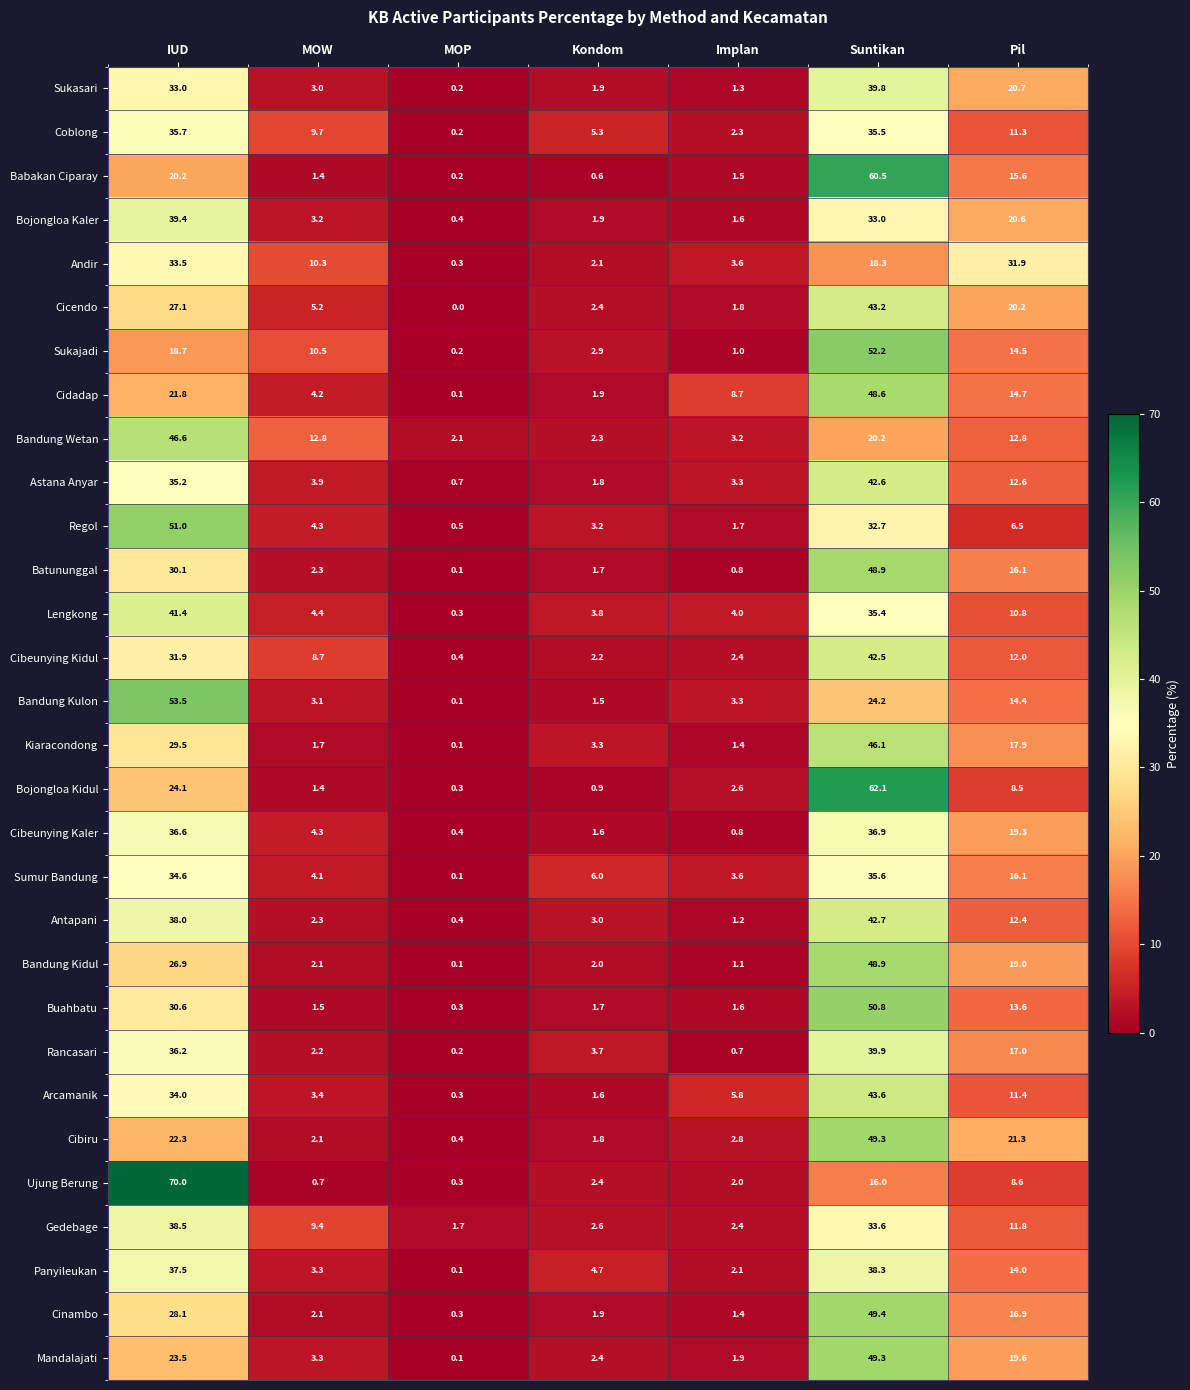

What is the sum of the Astana Anyar values at MOP and Kondom?

2.5